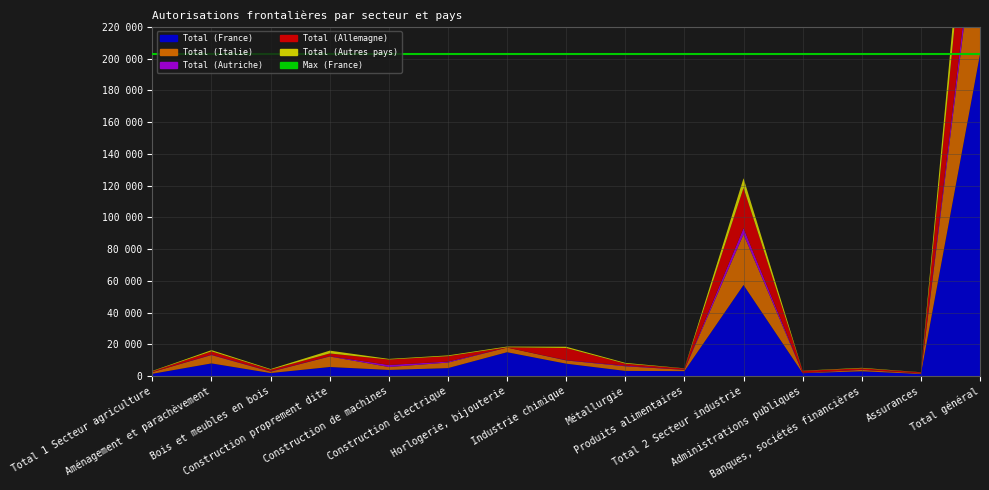

Reading left to right, list all the values displayed in this chart.

Total (Allemagne): 449	2053	1065	1721	3434	3400	186	7630	1236	733	25248	1207	883	617	74480
Total (France): 1406	7939	1861	5673	3836	4976	14988	7773	3213	3064	57342	1765	2982	1295	202746
Total (Italie): 1036	5269	869	6608	1828	3482	2916	2026	2905	832	31858	176	867	349	98558
Total (Autriche): 57	252	195	205	1282	633	3	214	429	86	4012	90	98	27	9875
Total (Autres pays): 246	785	394	1775	385	489	452	798	485	124	6143	118	317	84	23727